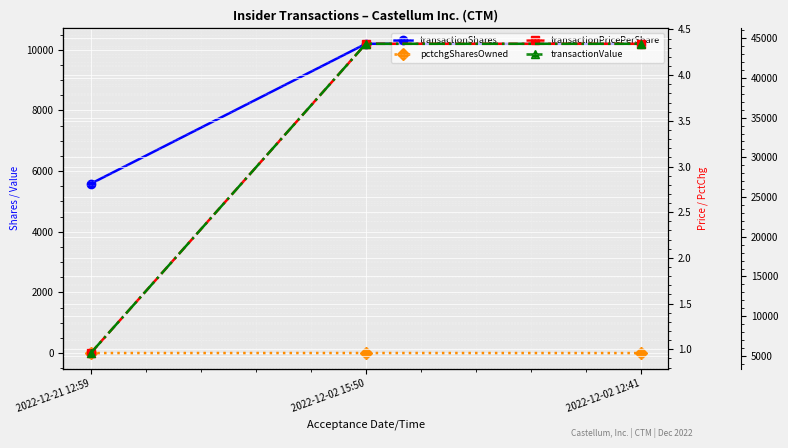

Reading left to right, extract all data points from this chart.

transactionShares: 5585.0	10200.0	10200.0
pctchgSharesOwned: 0.0	1.0	-1.0
transactionPricePerShare: 1.0	4.3	4.3
transactionValue: 5353.0	44300.0	44300.0